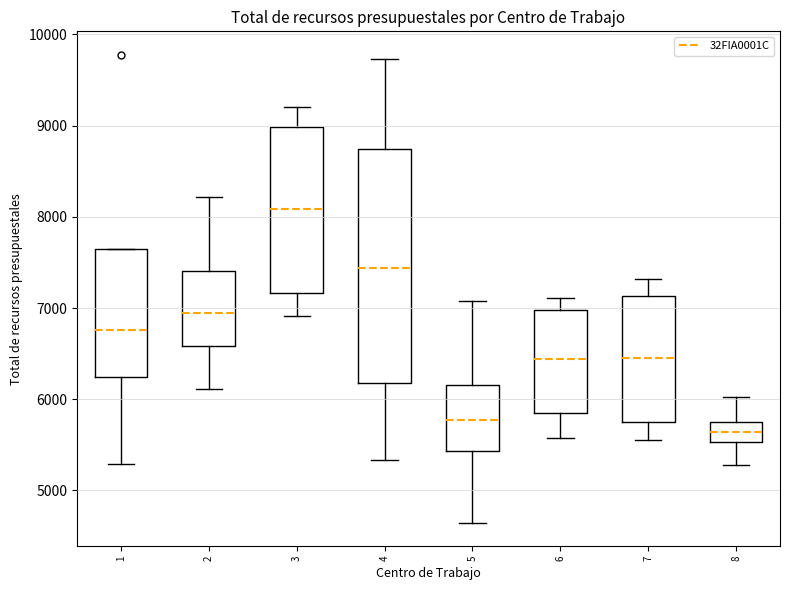

Reading left to right, read every box against the y-axis: the position of its median line, the range the box covers, and the ends of its whiskers. The values are not printed on the chart, so give them approximately, as read against the axis.

1: median 6800, box 6200 to 7700, whiskers 5300 to 7700
2: median 6900, box 6600 to 7400, whiskers 6100 to 8200
3: median 8100, box 7200 to 9000, whiskers 6900 to 9200
4: median 7400, box 6200 to 8700, whiskers 5300 to 9700
5: median 5800, box 5400 to 6200, whiskers 4600 to 7100
6: median 6400, box 5800 to 7000, whiskers 5600 to 7100
7: median 6400, box 5800 to 7100, whiskers 5500 to 7300
8: median 5600, box 5500 to 5800, whiskers 5300 to 6000